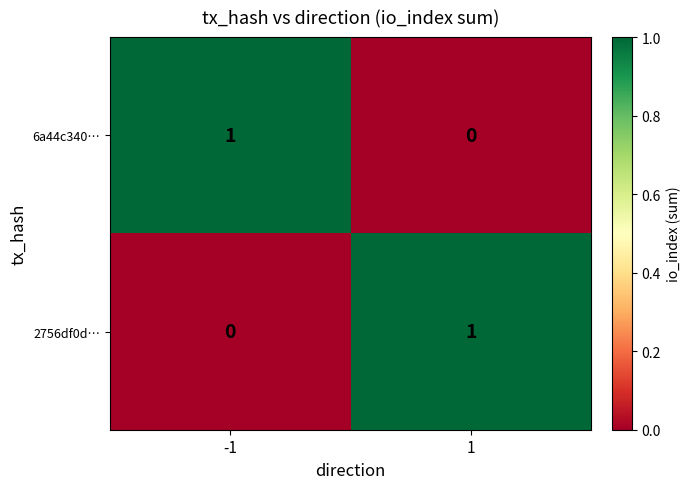

How many series are shown in this chart?

2